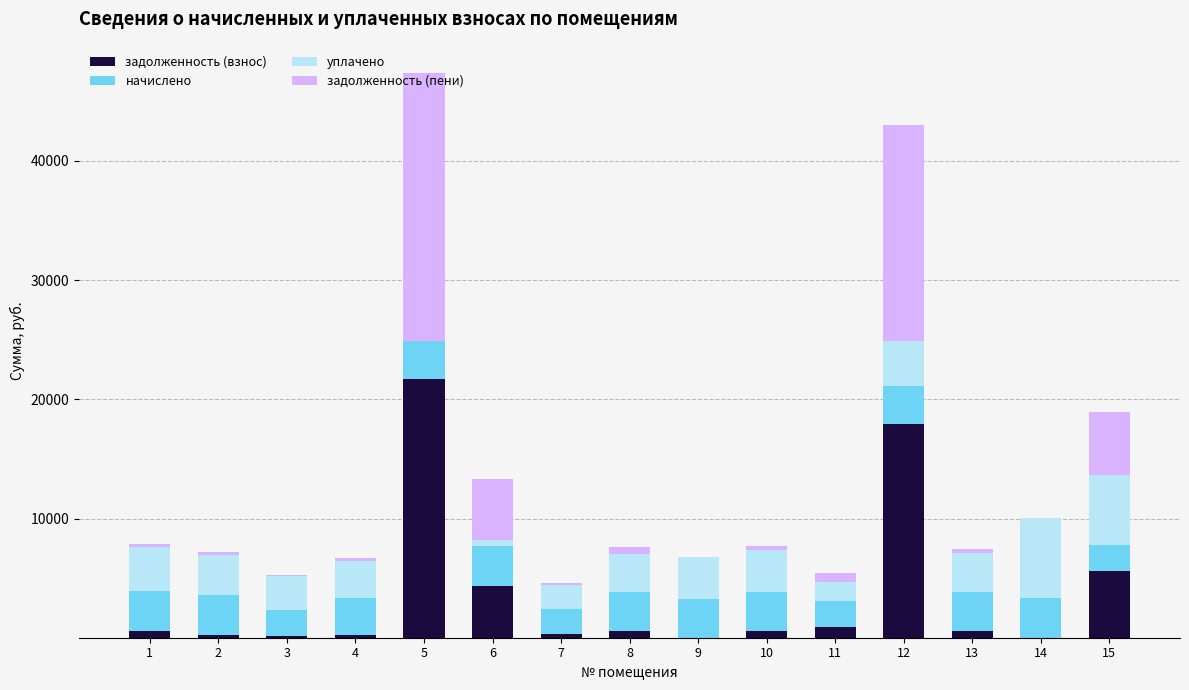

What is the maximum value for задолженность (взнос)?

21704.6